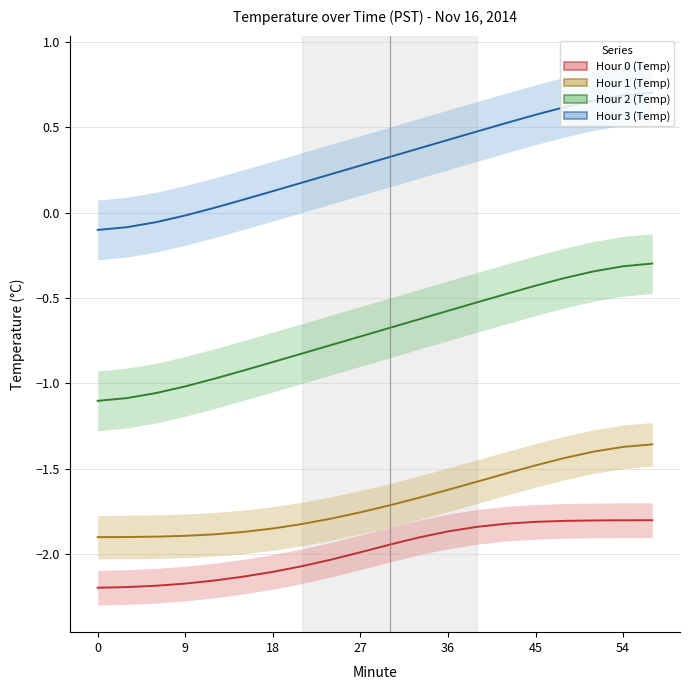

True or false: Hour 2 (Temp) and Hour 3 (Temp) intersect in this chart.

False